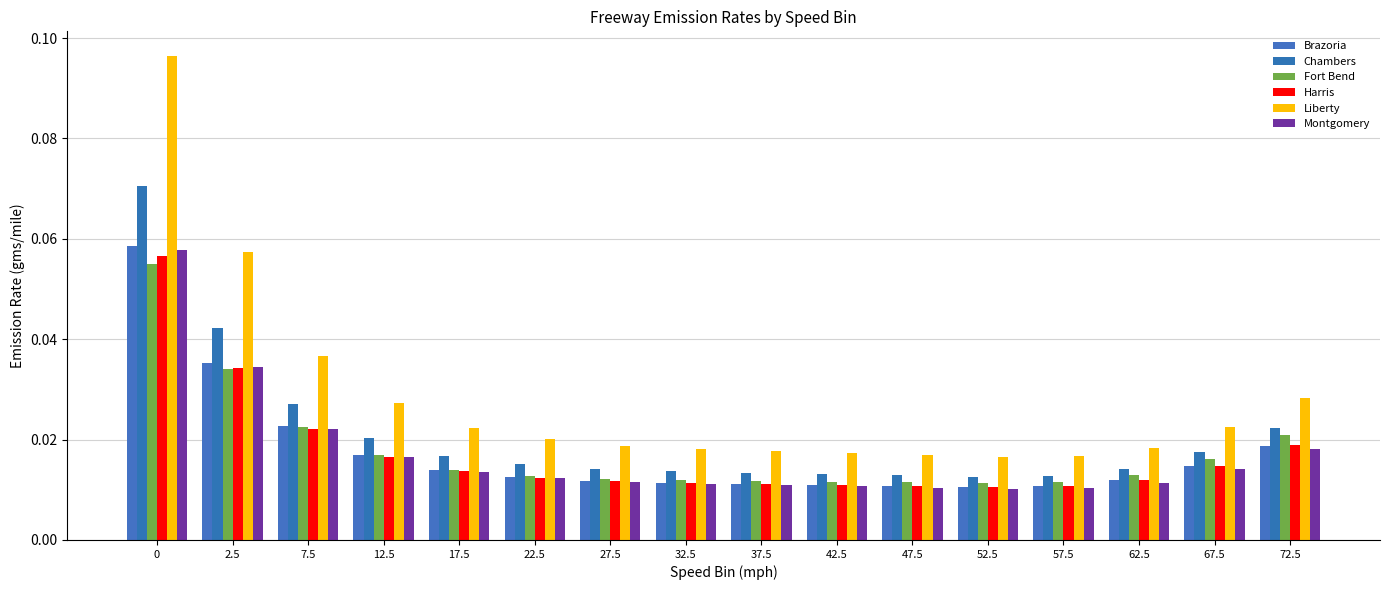

The Montgomery series shows 0.0 at 72.5. True or false?

True